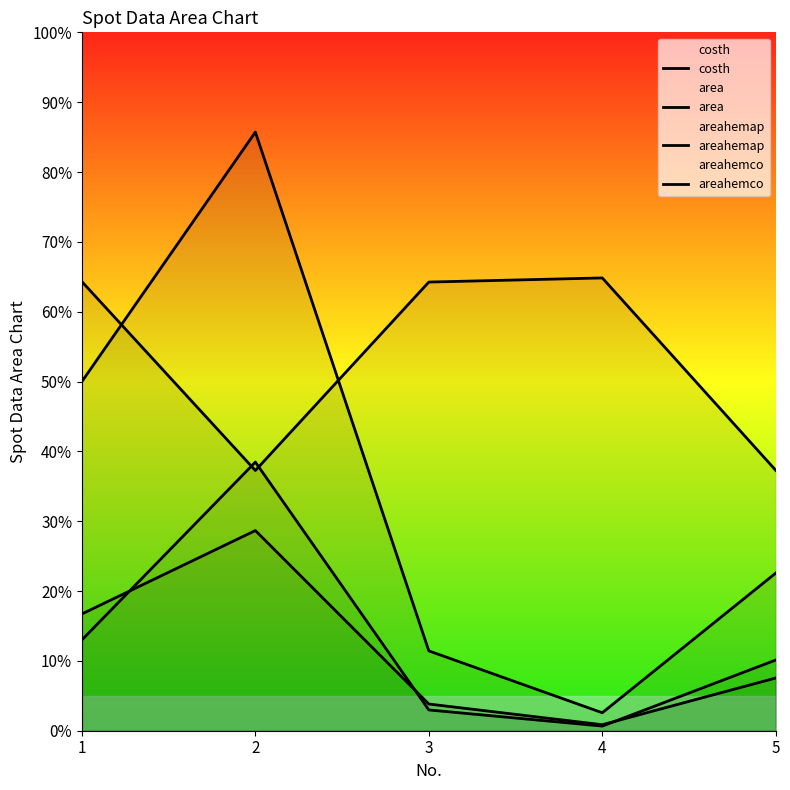

Does the chart display data point markers on the line(s)?

No